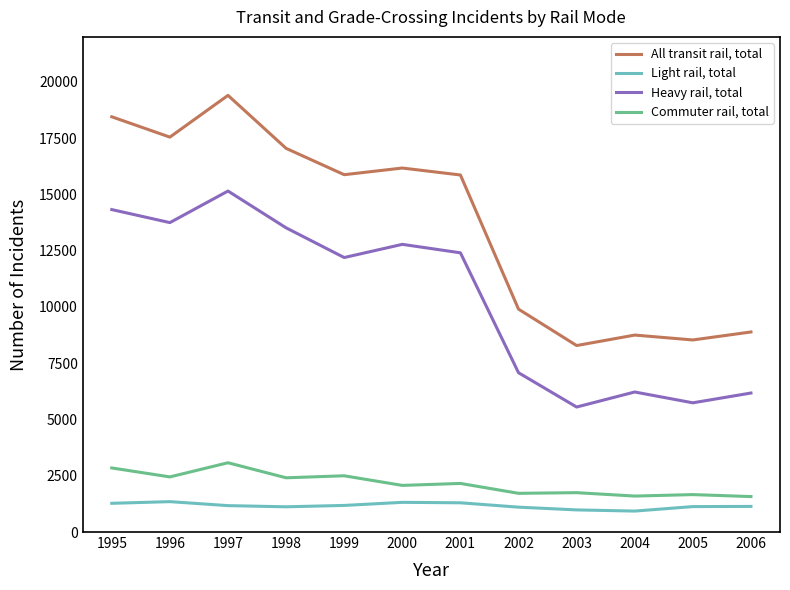

Is this an area chart (filled region under the line)?

No